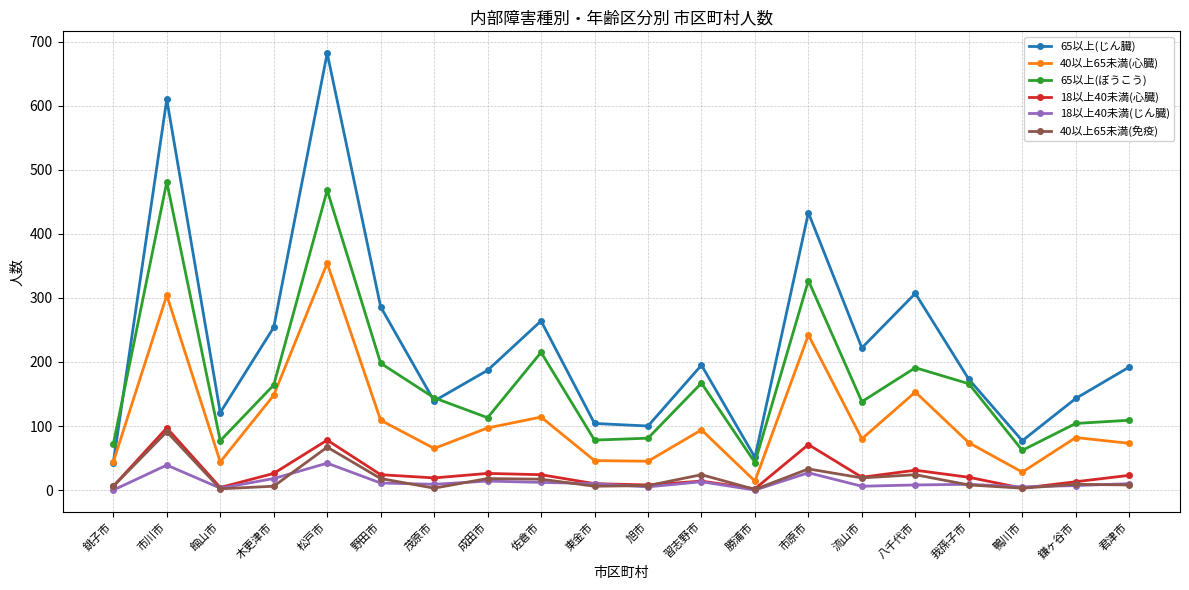

Which series has the largest total across all categories?

65以上(じん臓)